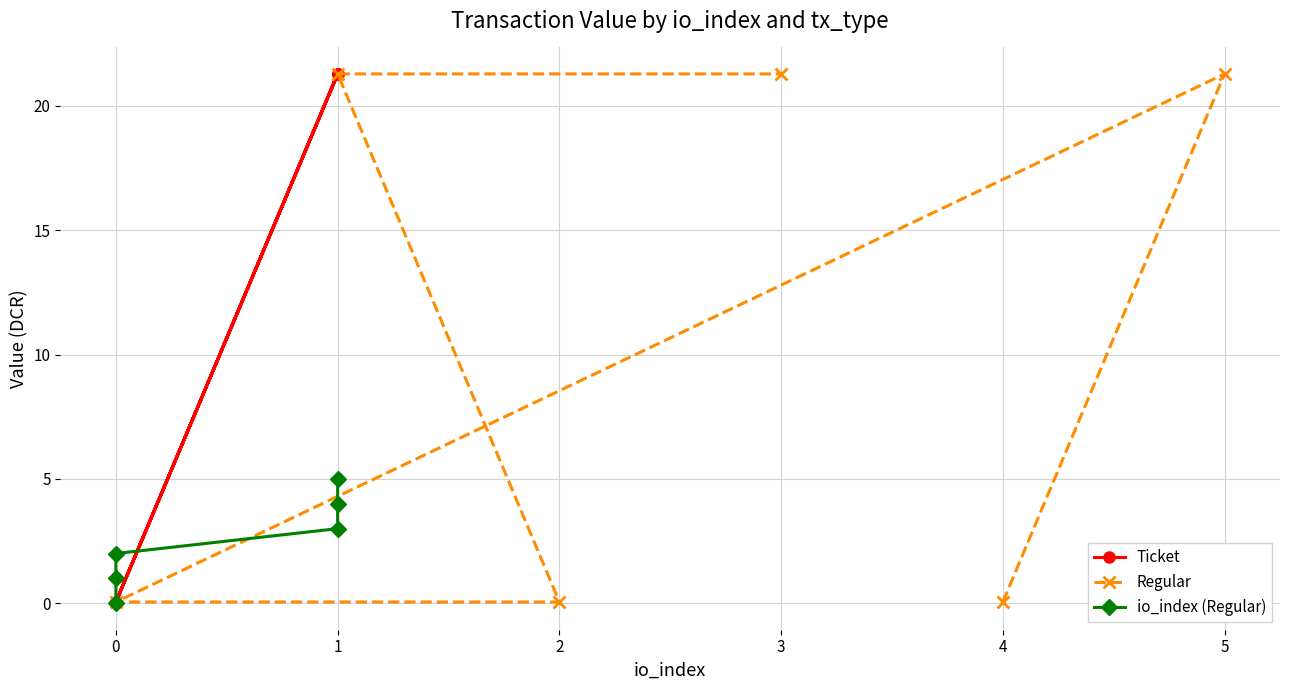

How many intersections are there between io_index (Regular) and Regular?

2